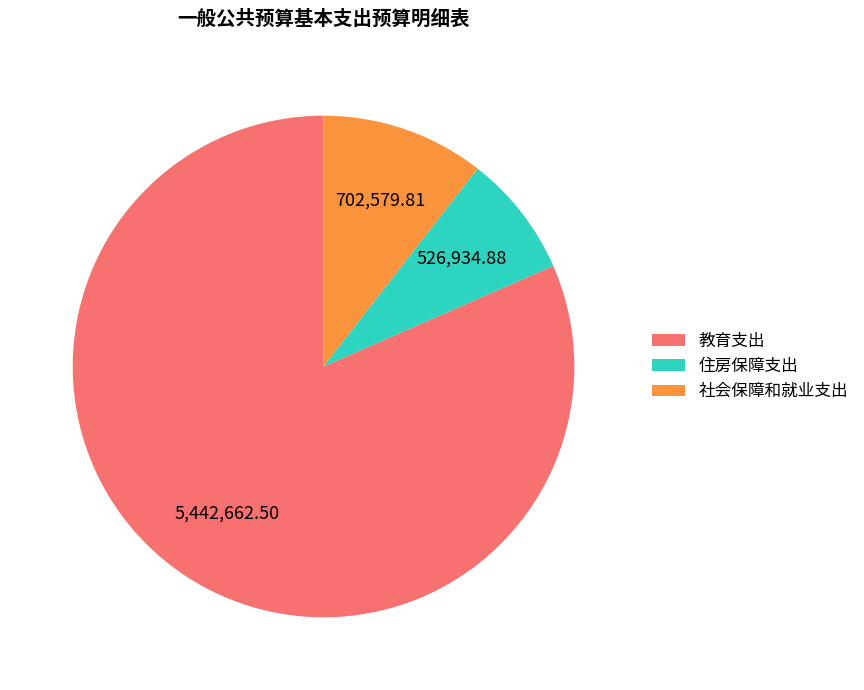

Between 住房保障支出 and 社会保障和就业支出, which is larger?

社会保障和就业支出